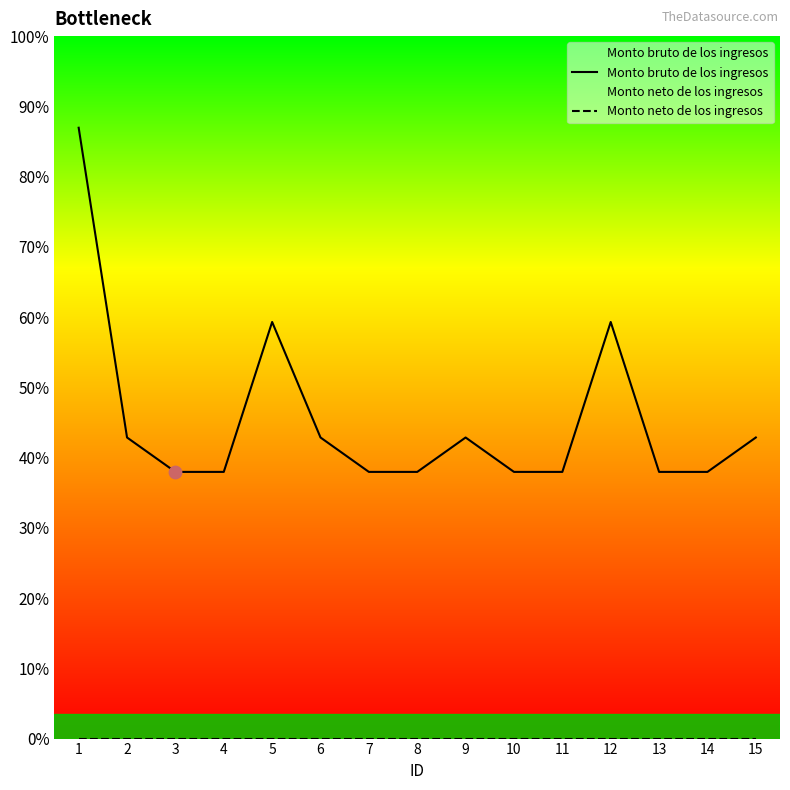

Which series has the largest total across all categories?

Monto bruto de los ingresos